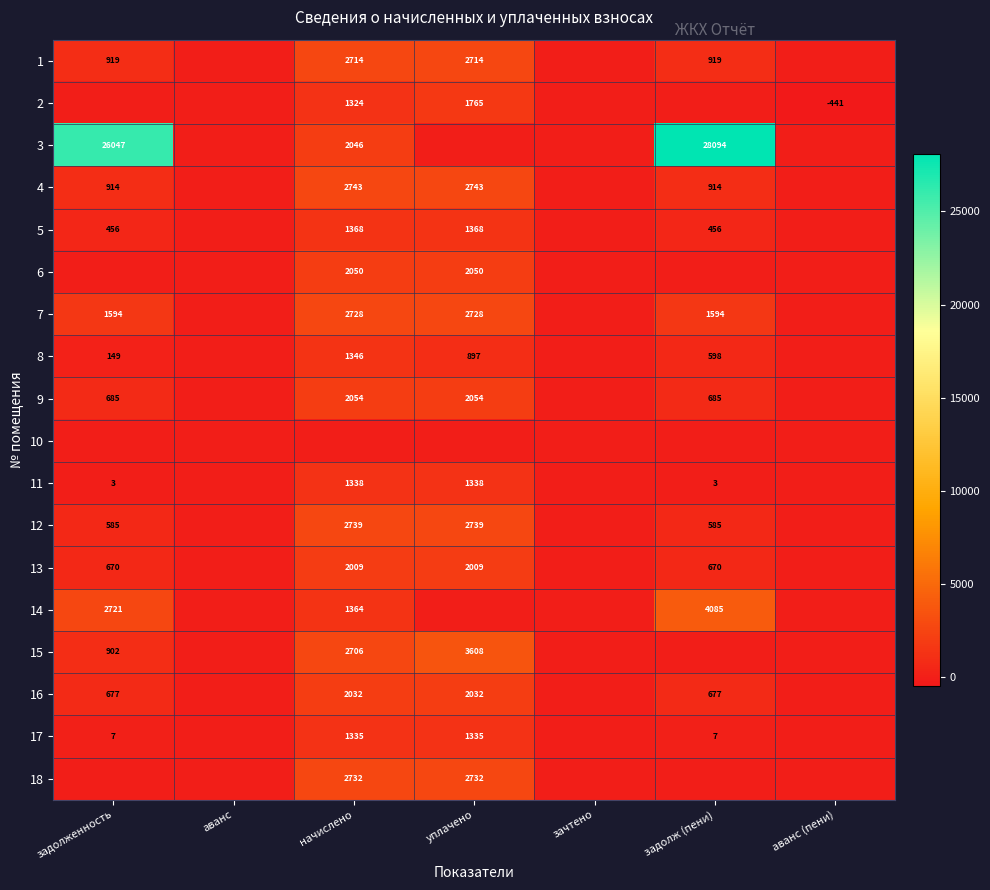

True or false: 4 has a value of 258 at задолж (пени).

False